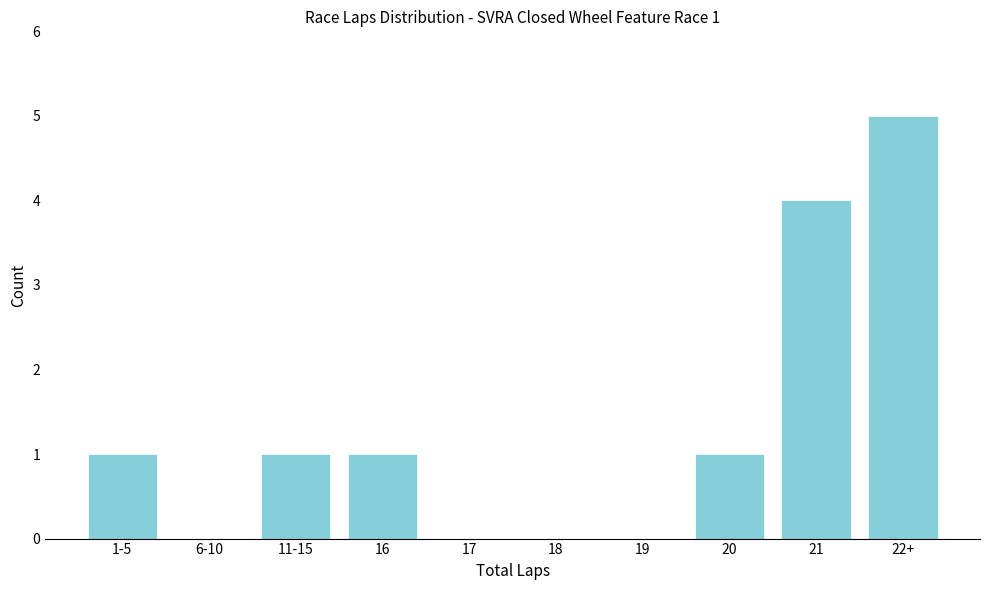

The value at 6-10 is 0. True or false?

True